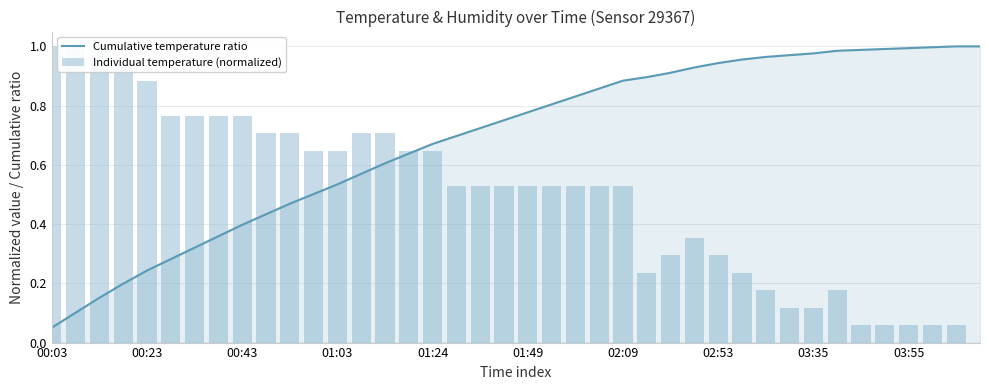

What is the maximum value shown in the chart?

1.0